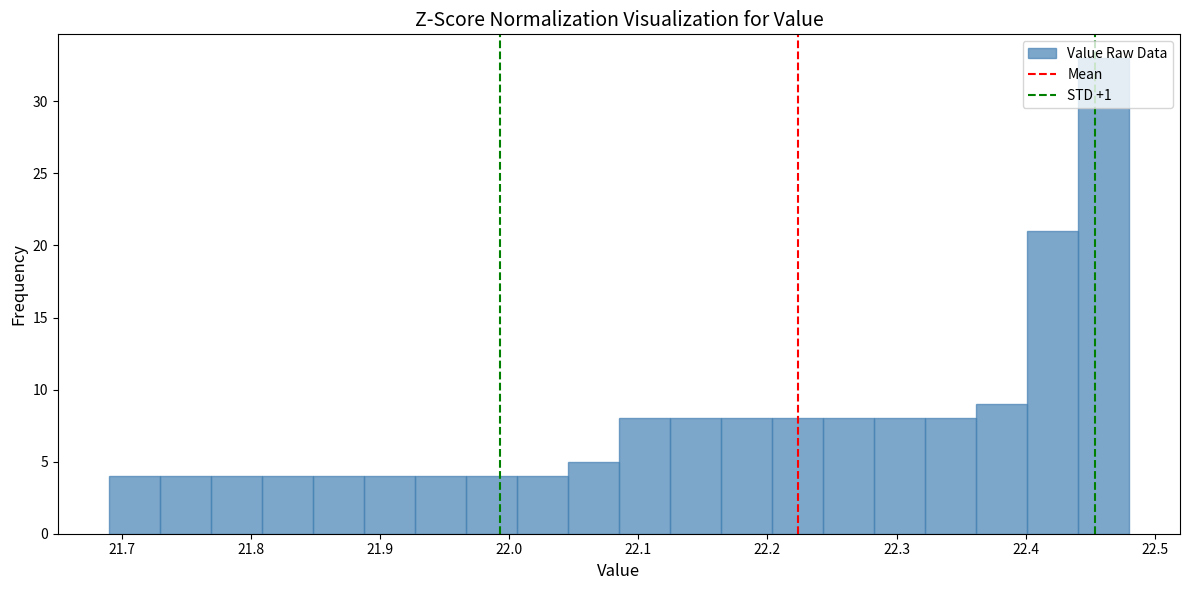

Read against the x-axis, roughly where is the centre of the tallest bar?

22.46